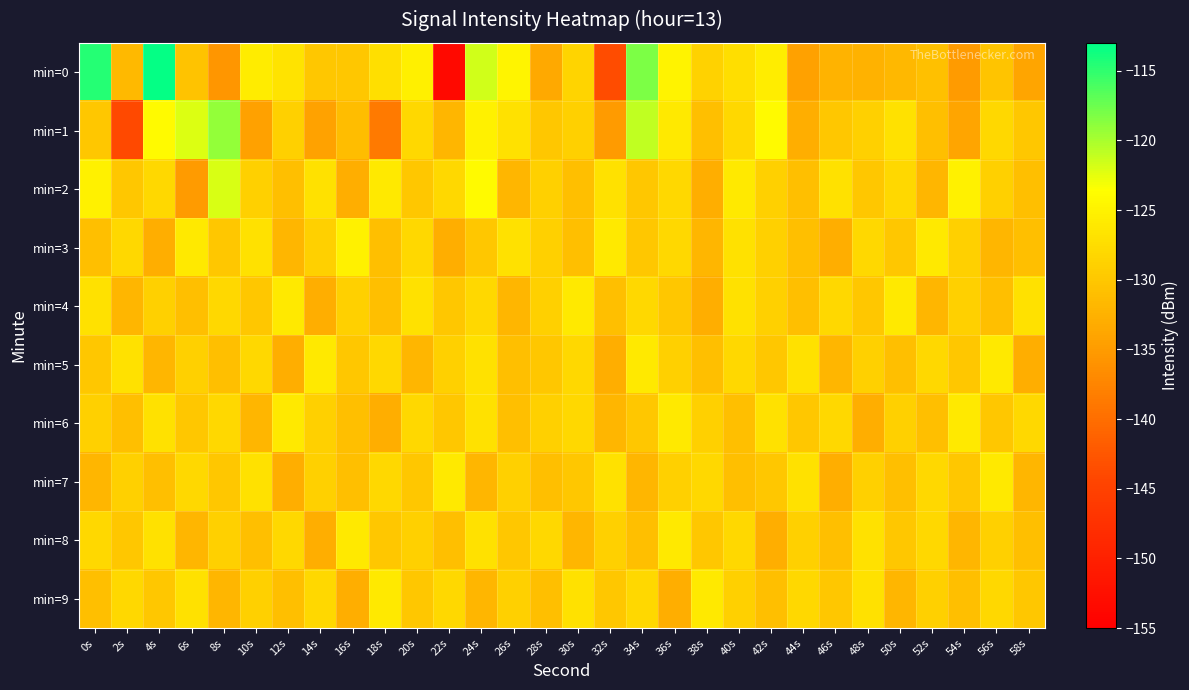

What is the difference between the highest and lowest values at 4s?

19.7